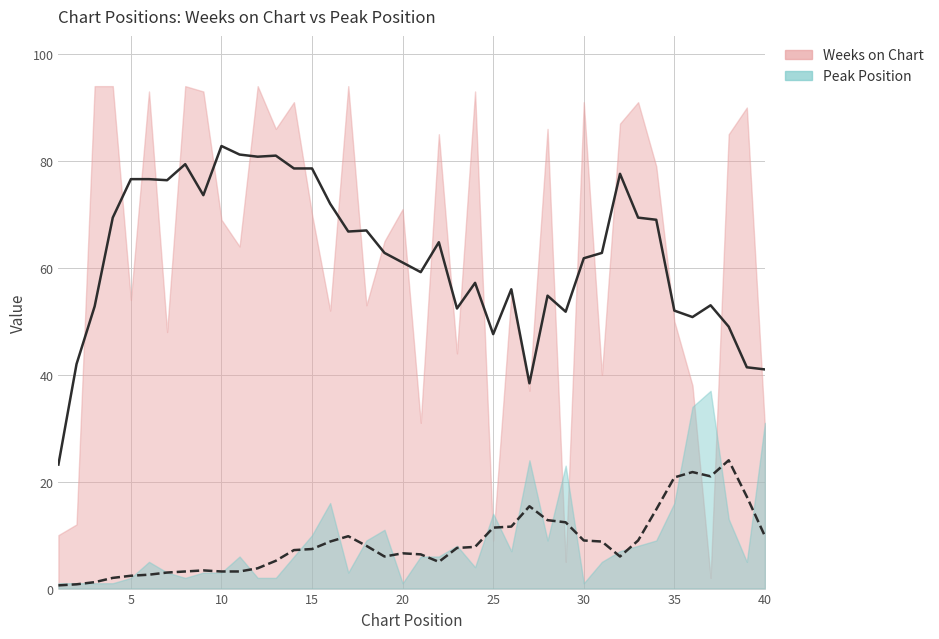

What is the total value across all series at 15?

80